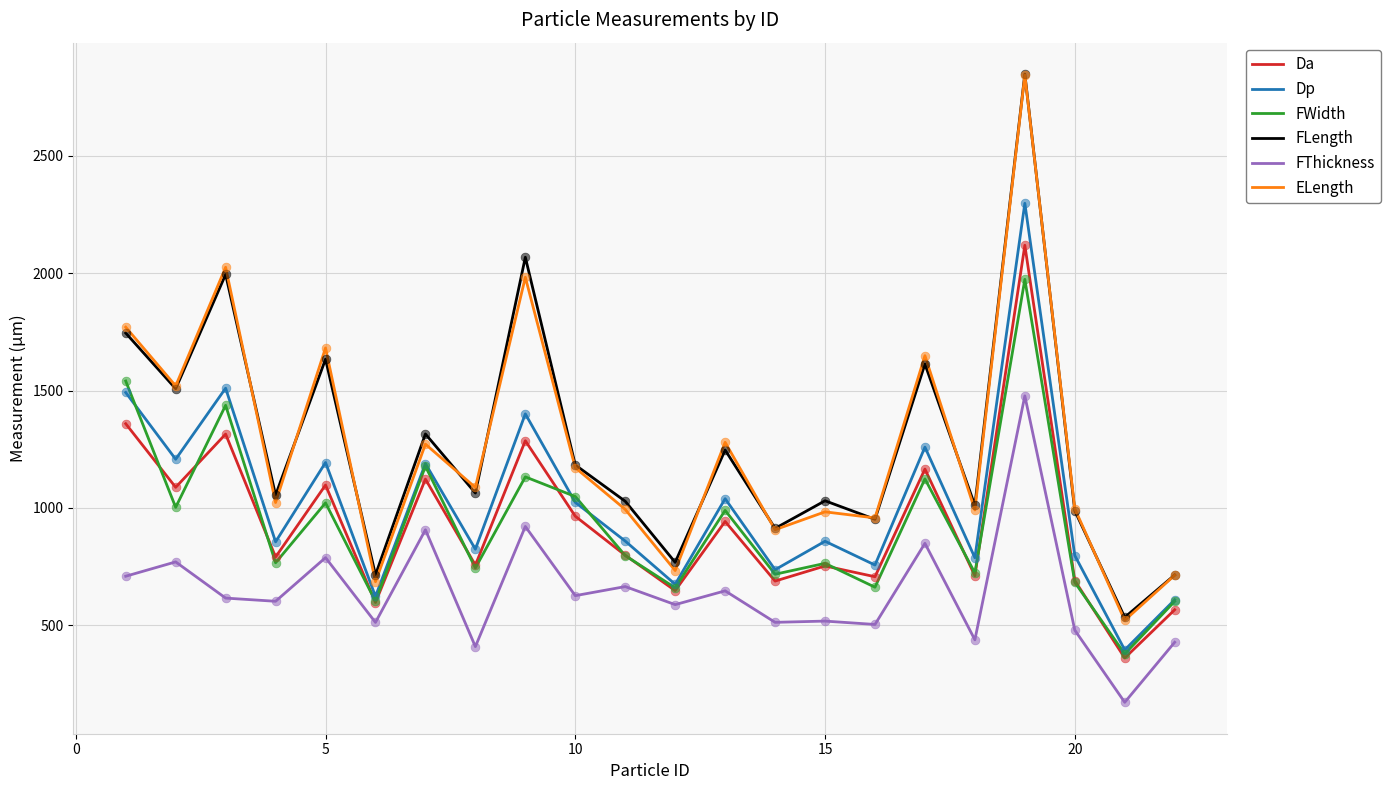

Which series has the largest range (max minus min)?

ELength